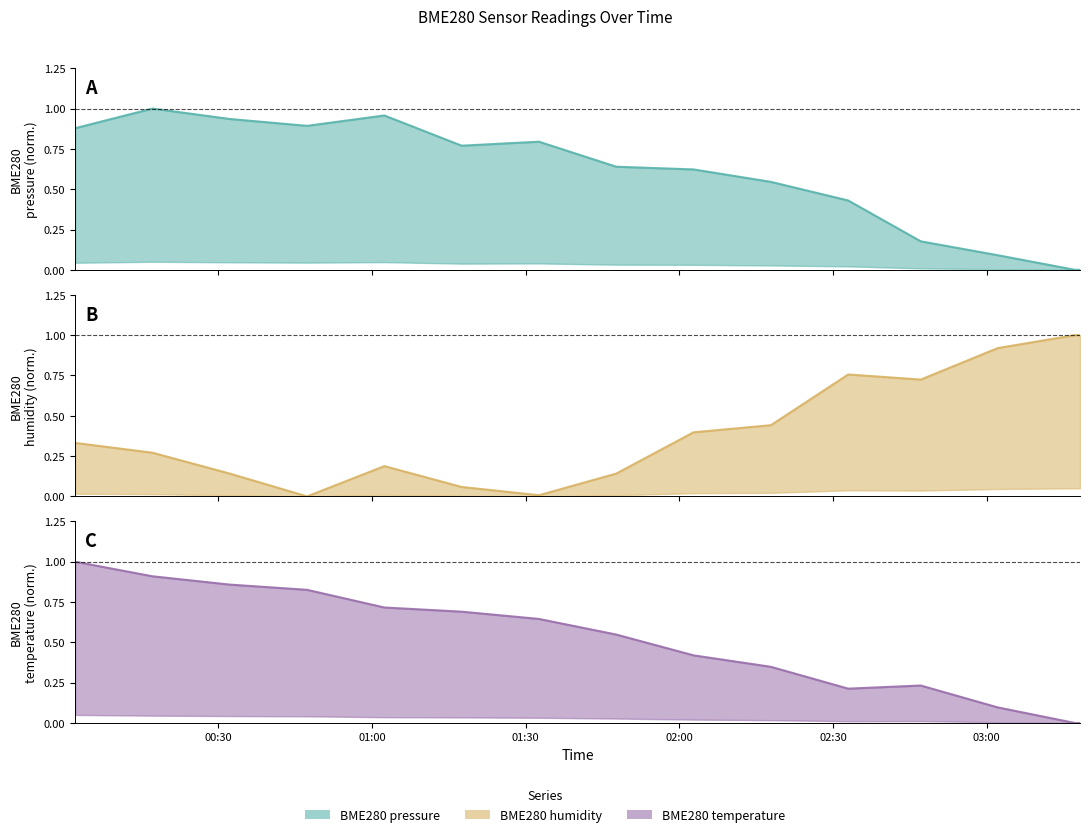

True or false: BME280_temperature has a value of 0.3 at 2021/09/09 02:17:52.

True